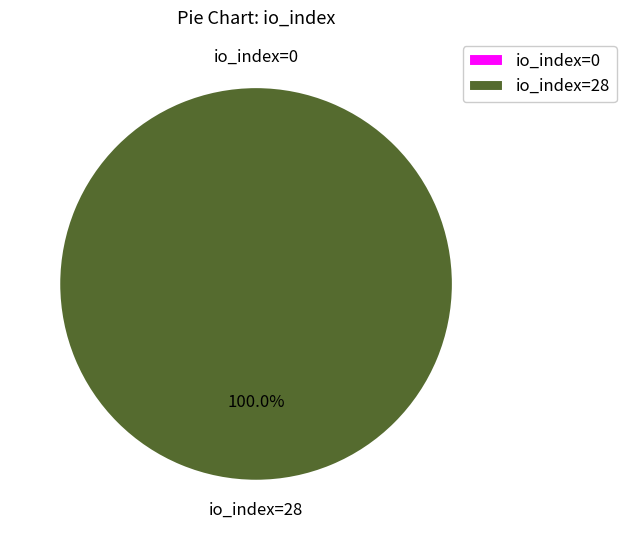

How many segments does this pie chart have?

2